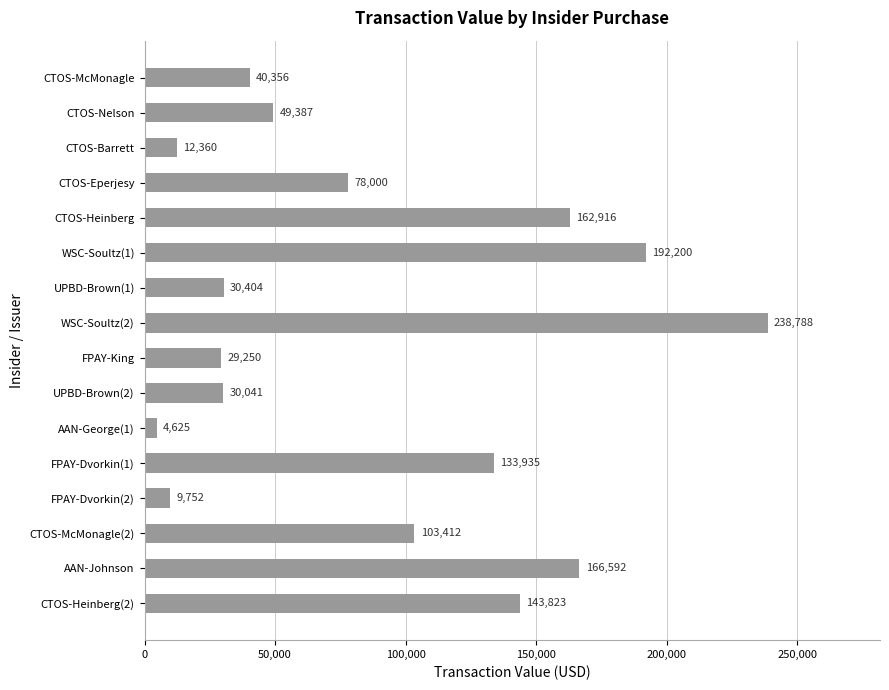

What is the value of the 14th bar from the top?

103412